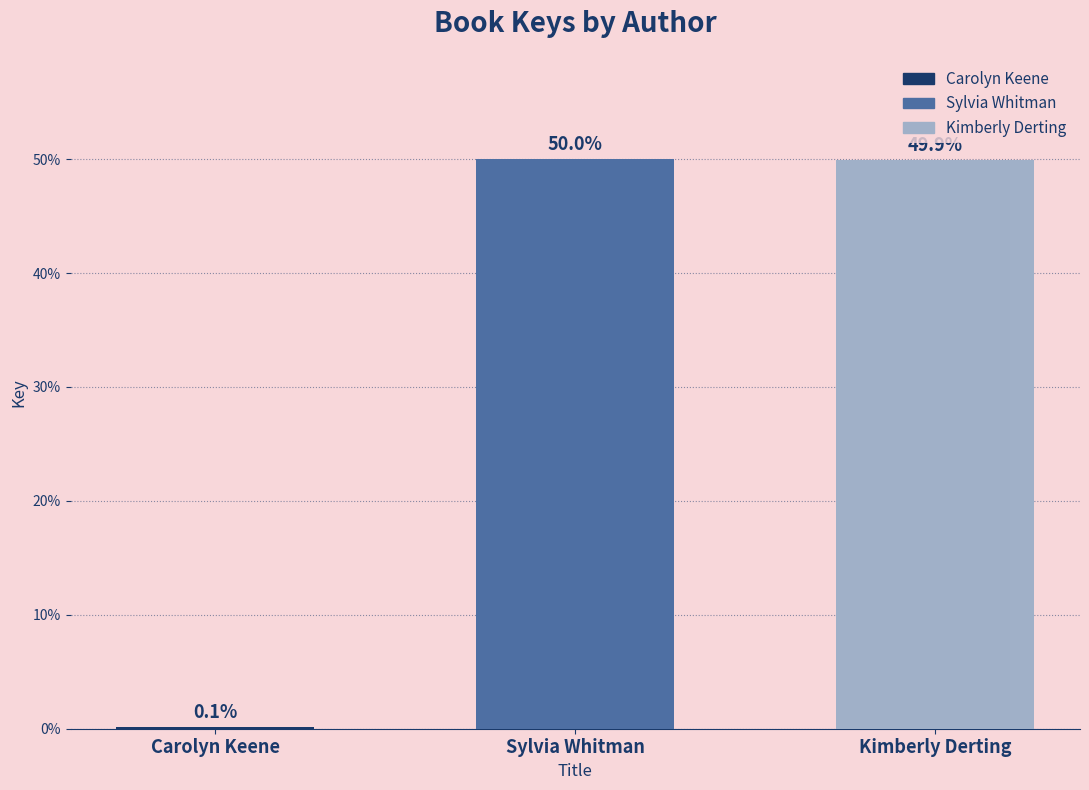

Which has a higher value, Kimberly Derting or Sylvia Whitman?

Sylvia Whitman